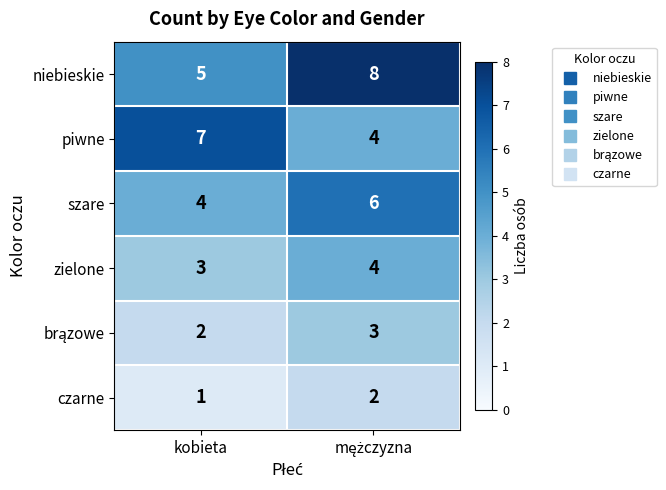

What is the sum of all zielone values?

7